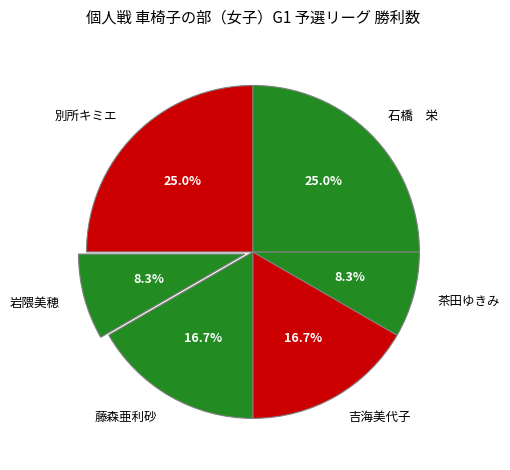

How much of the chart is everything except 石橋 栄?

75.0%